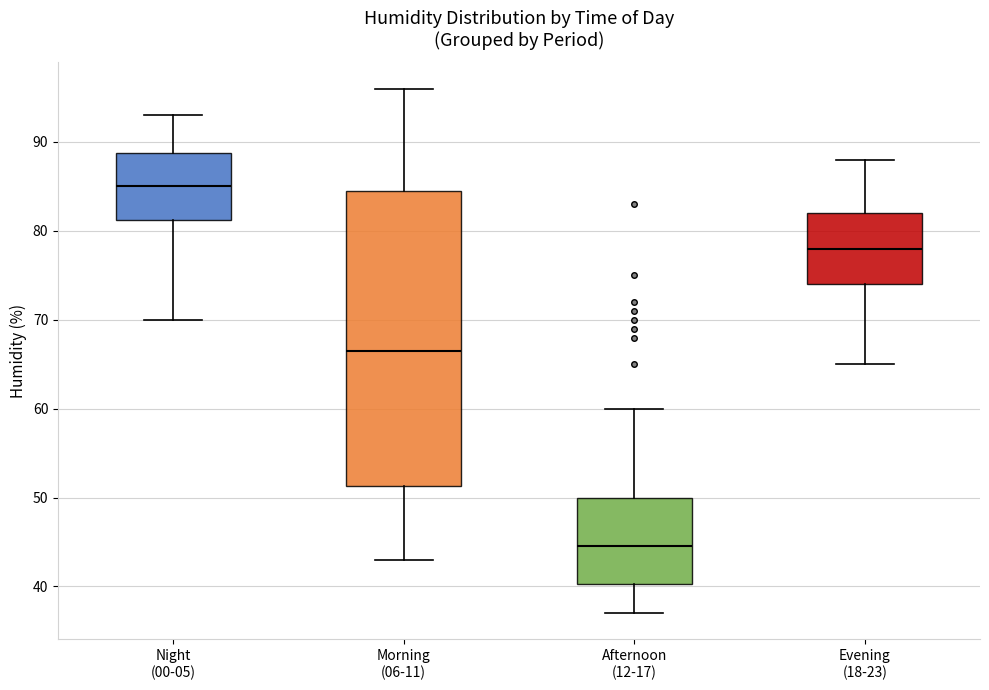

Where does the upper whisker of the box for Evening (18-23) end on the y-axis? The values are not printed on the chart, so give them approximately, as read against the axis.

88